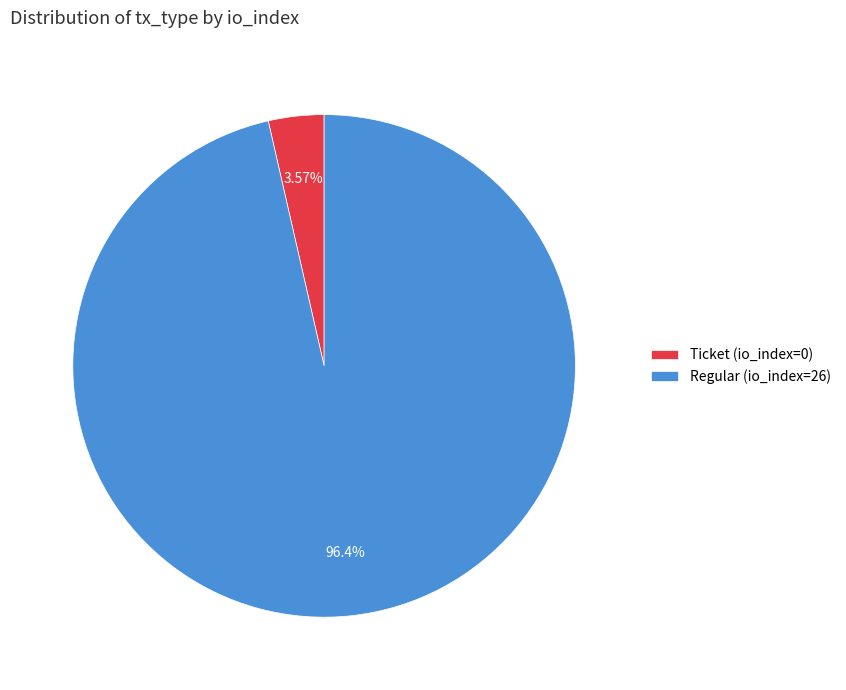

Which category has the smallest portion of the pie?

Ticket (io_index=0)